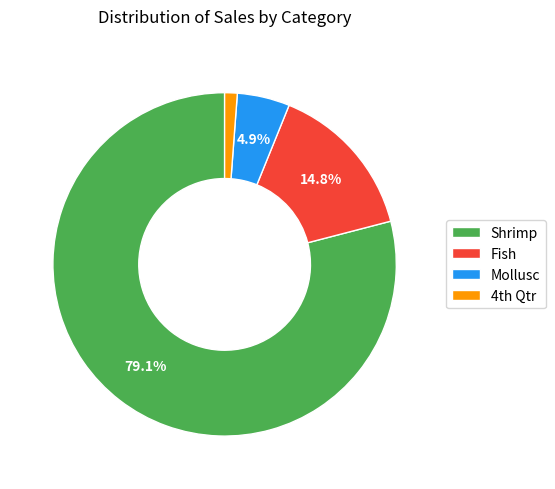

Does Mollusc represent more than half of the total?

No